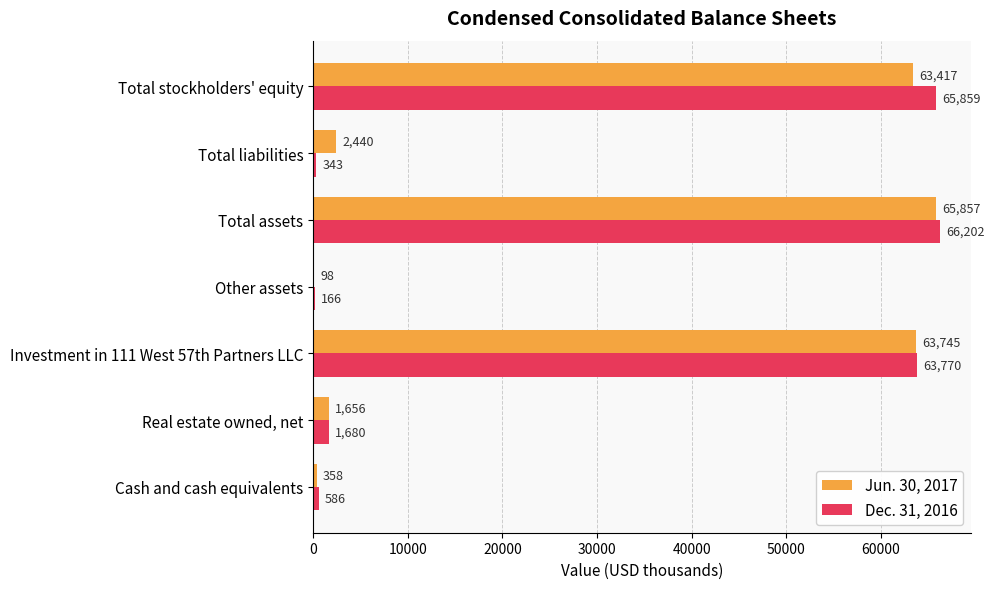

The Jun. 30, 2017 series shows 98 at Other assets. True or false?

True